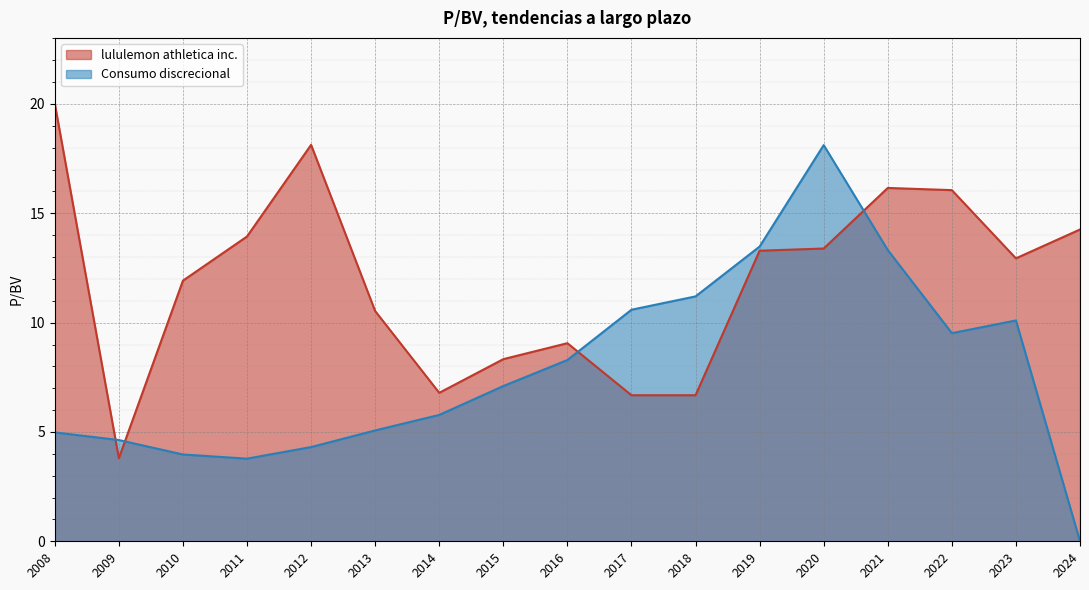

At which label does lululemon athletica inc. first exceed 12?

2008